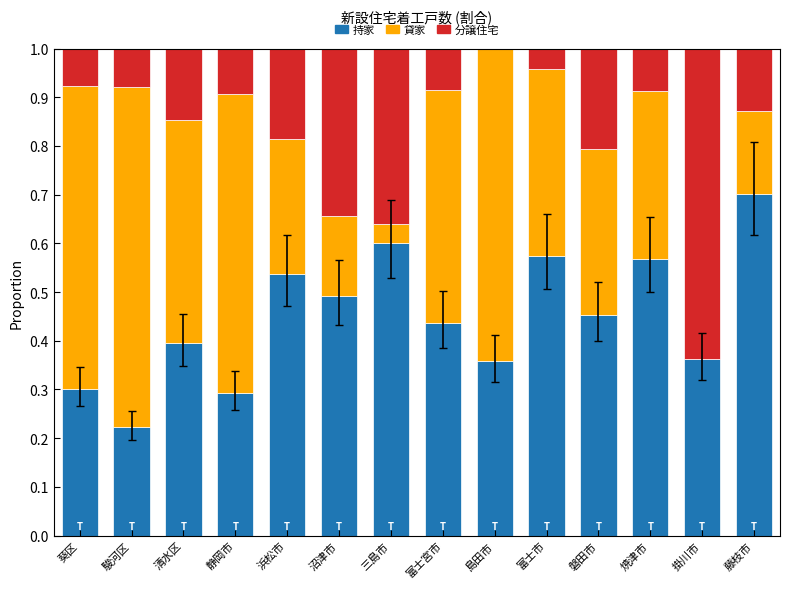

What is the highest value of the 持家 series?

0.7